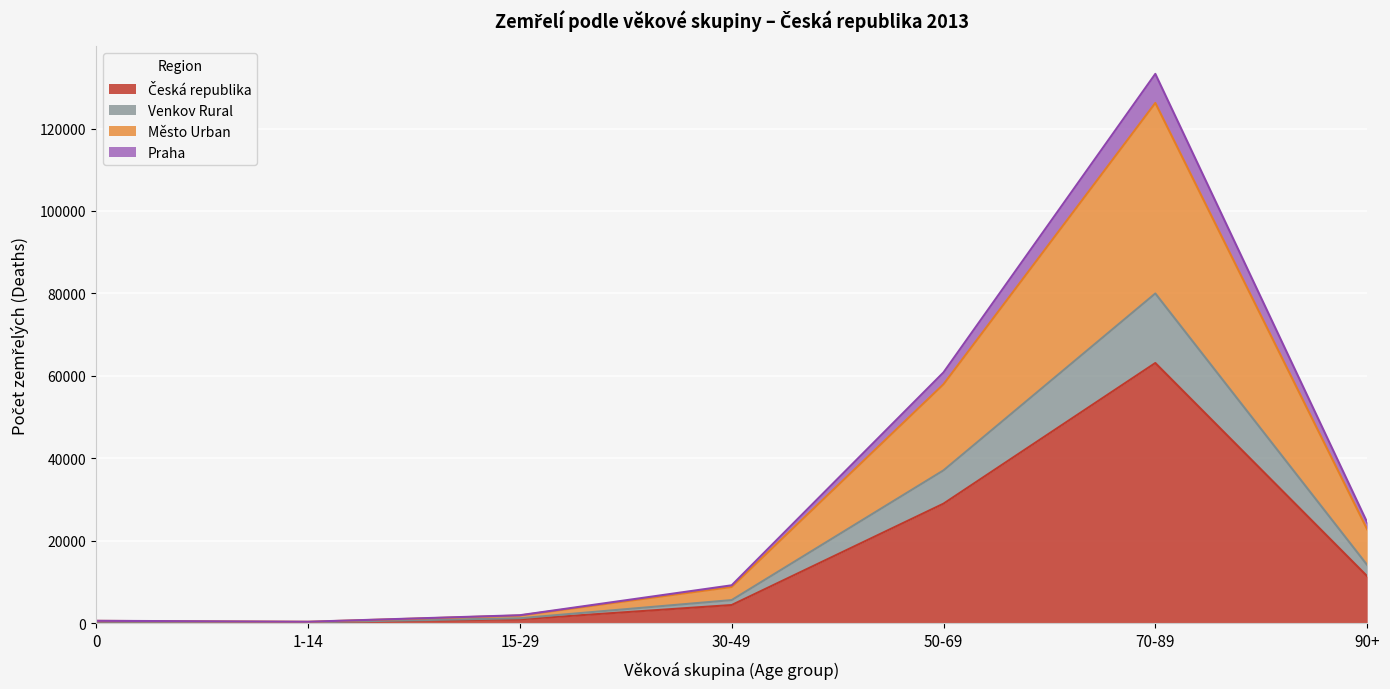

Between 1-14 and 90+, which is larger?

90+